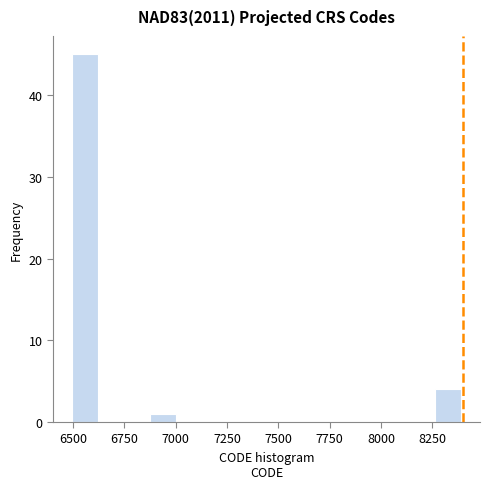

Read against the x-axis, roughly where is the centre of the tallest bar?

6550